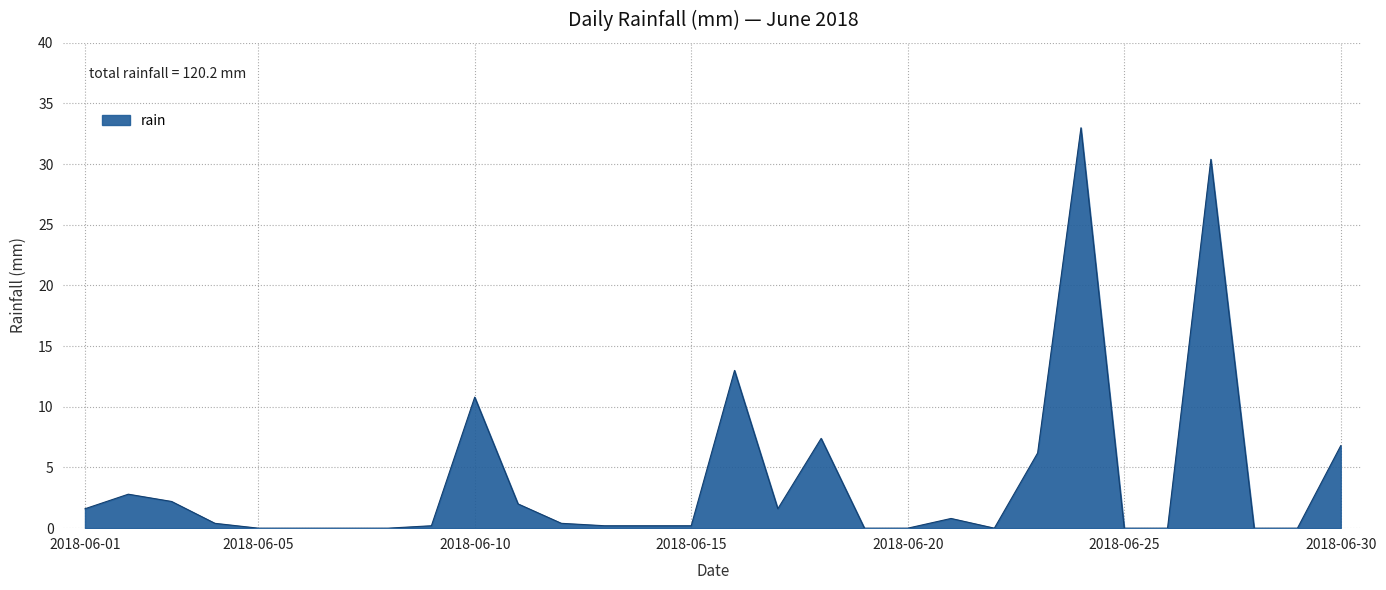

Reading left to right, what are all the values shown in this chart?

1.6	2.8	2.2	0.4	0.0	0.0	0.0	0.0	0.2	10.8	2.0	0.4	0.2	0.2	0.2	13.0	1.6	7.4	0.0	0.0	0.8	0.0	6.2	33.0	0.0	0.0	30.4	0.0	0.0	6.8